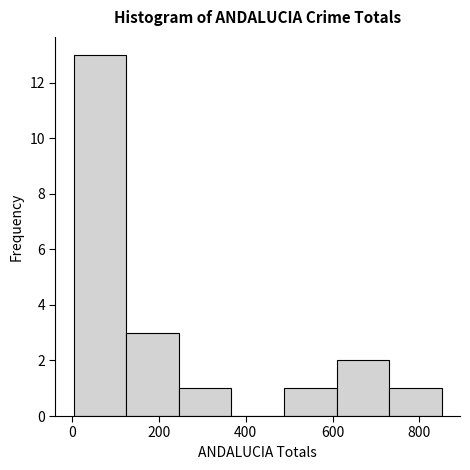

Over which range of the x-axis is the bar tallest?

0 to 120